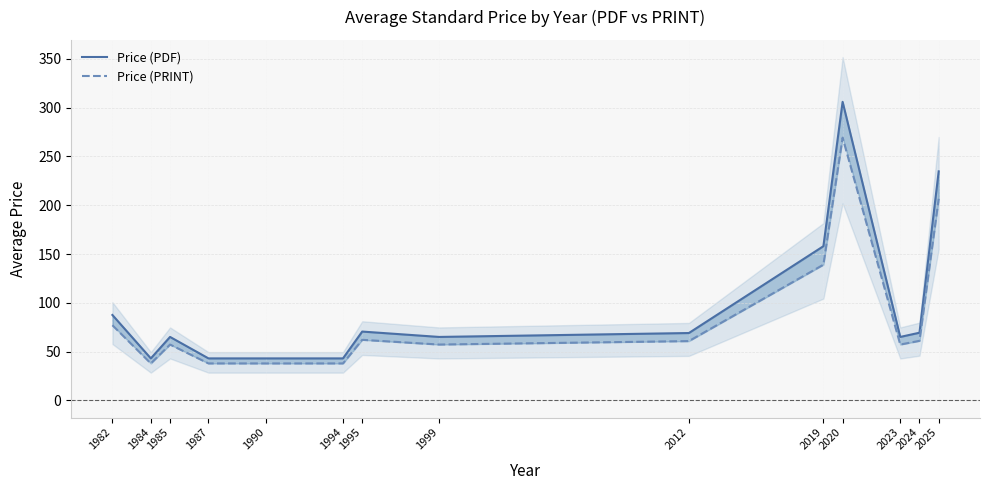

What is the sum of all Price (PRINT) values?

1198.6